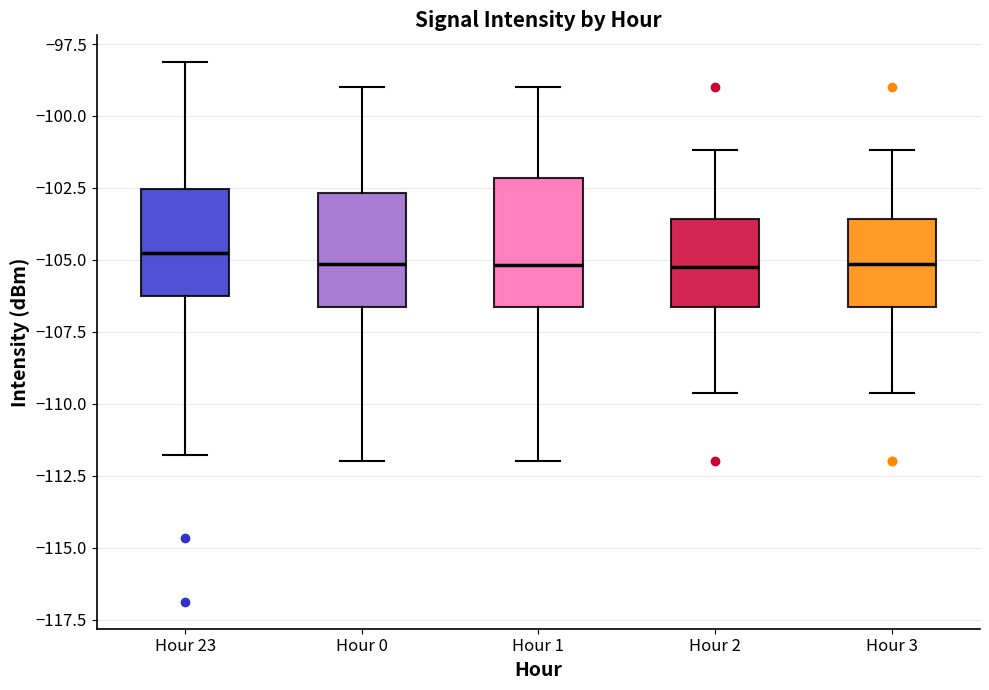

Reading left to right, read every box against the y-axis: the position of its median line, the range the box covers, and the ends of its whiskers. The values are not printed on the chart, so give them approximately, as read against the axis.

Hour 23: median -105.0, box -106.5 to -102.5, whiskers -112.0 to -98.0
Hour 0: median -105.0, box -106.5 to -102.5, whiskers -112.0 to -99.0
Hour 1: median -105.0, box -106.5 to -102.0, whiskers -112.0 to -99.0
Hour 2: median -105.0, box -106.5 to -103.5, whiskers -109.5 to -101.0
Hour 3: median -105.0, box -106.5 to -103.5, whiskers -109.5 to -101.0